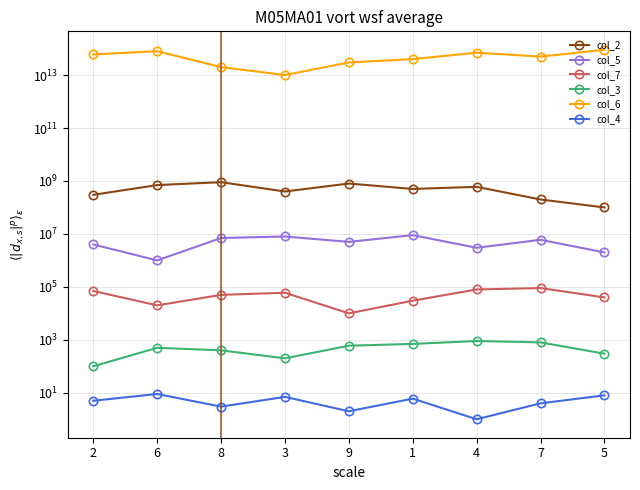

What is the label of the 2nd point from the left?

6